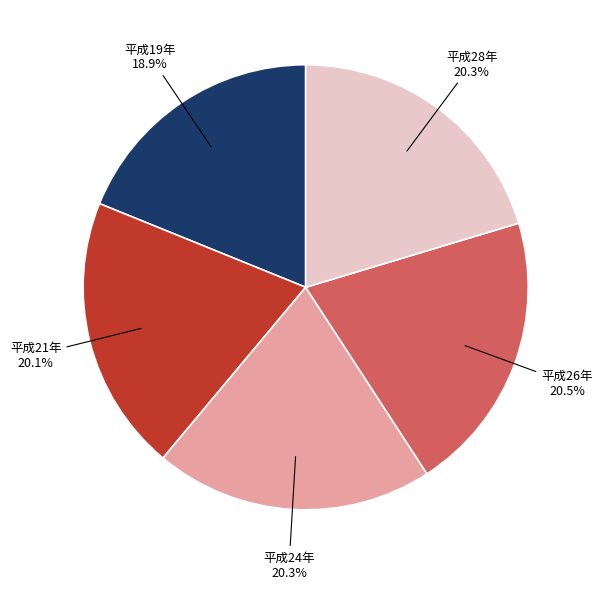

What portion of the pie excludes 平成26年?

79.5%